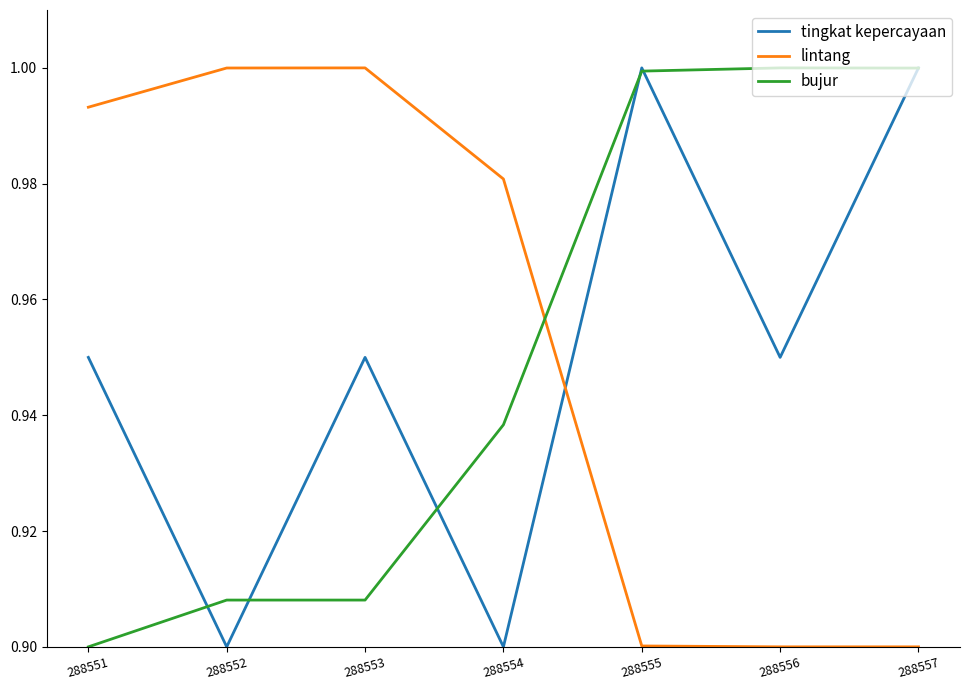

The value of tingkat kepercayaan at 288553 is 1.0. True or false?

True